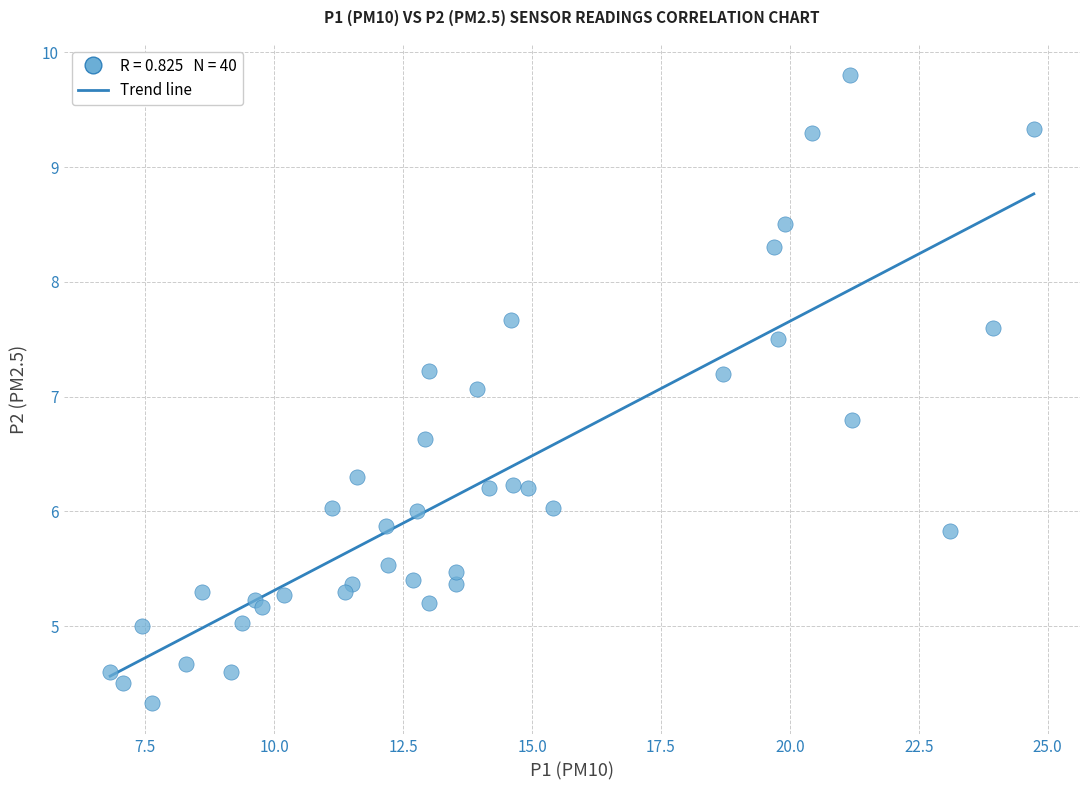

What Y value in the scatter plot is closest to 7?

7.1